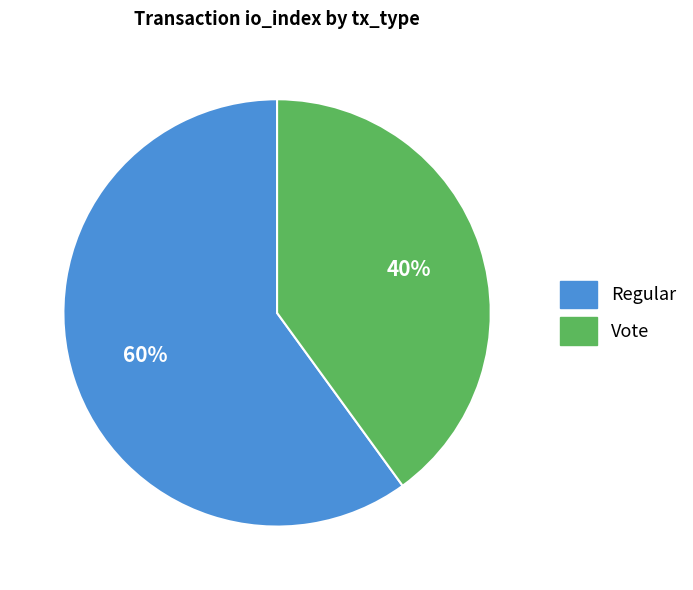

Rank the categories by value from highest to lowest.

Regular, Vote